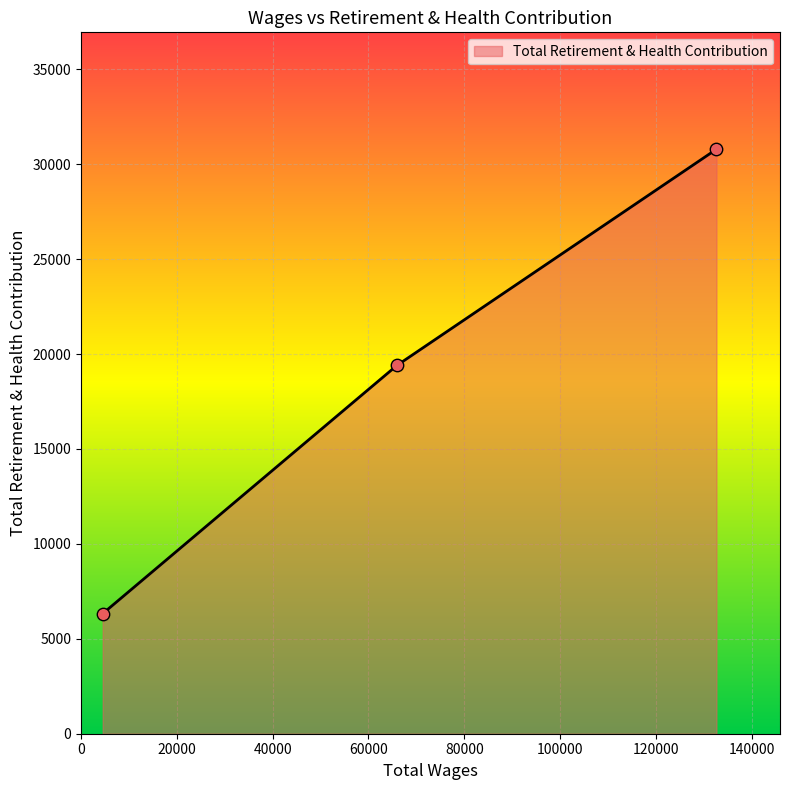

What is the minimum value shown in the chart?

6325